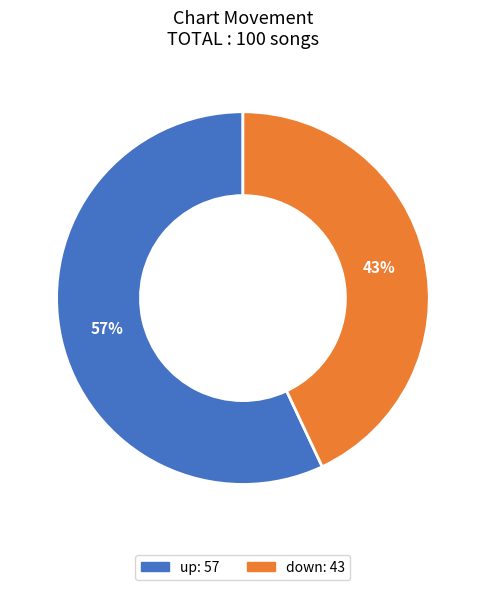

The up slice represents 47% of the pie. True or false?

False